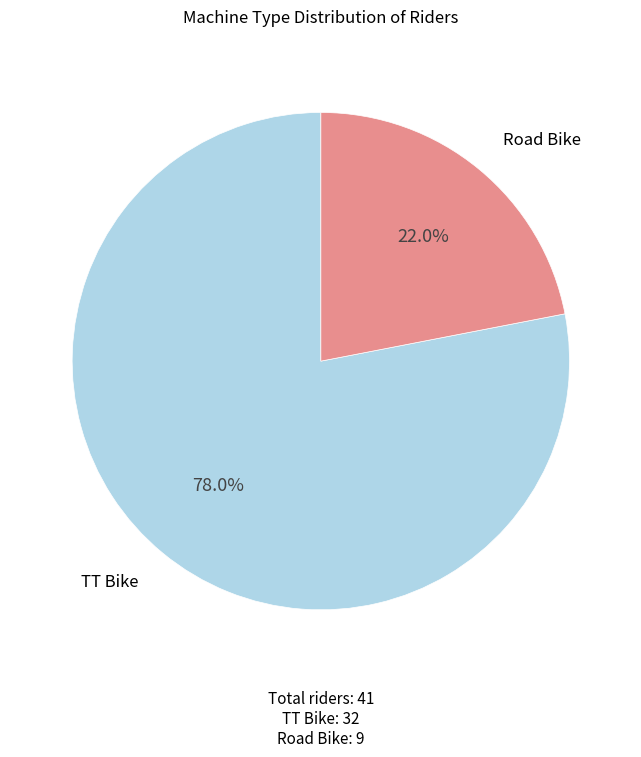

Is there a majority slice in this chart?

Yes